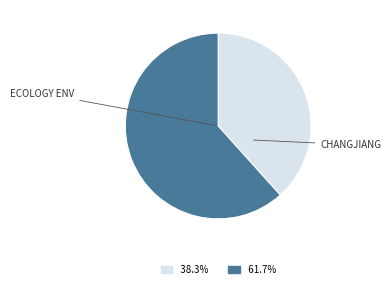

How many segments does this pie chart have?

2